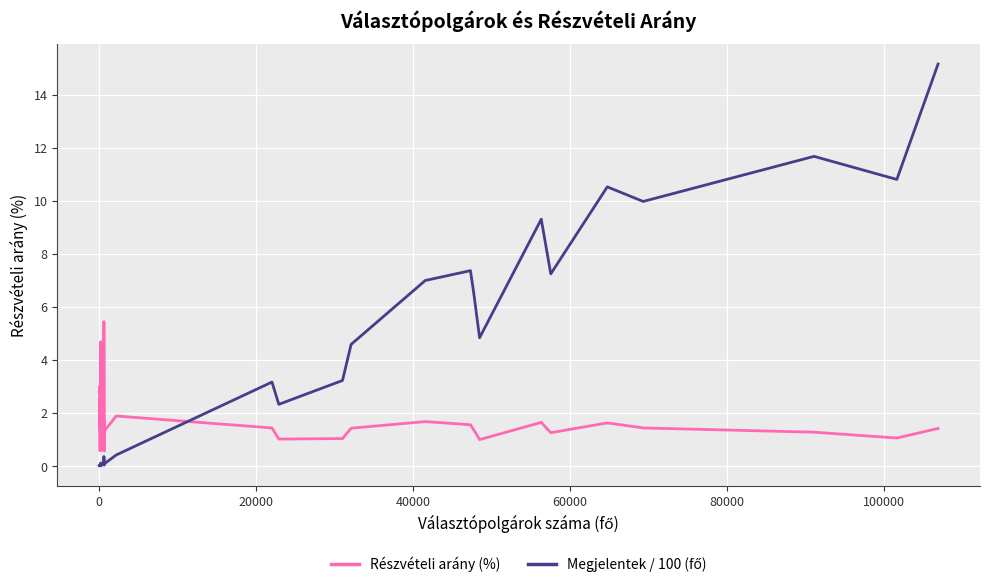

What is the maximum value shown in the chart?

15.2